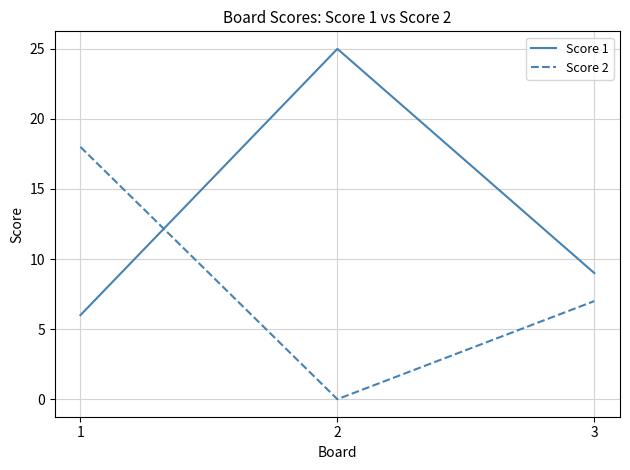

Reading right to left, extract all data points from this chart.

Score 1: 9	25	6
Score 2: 7	0	18